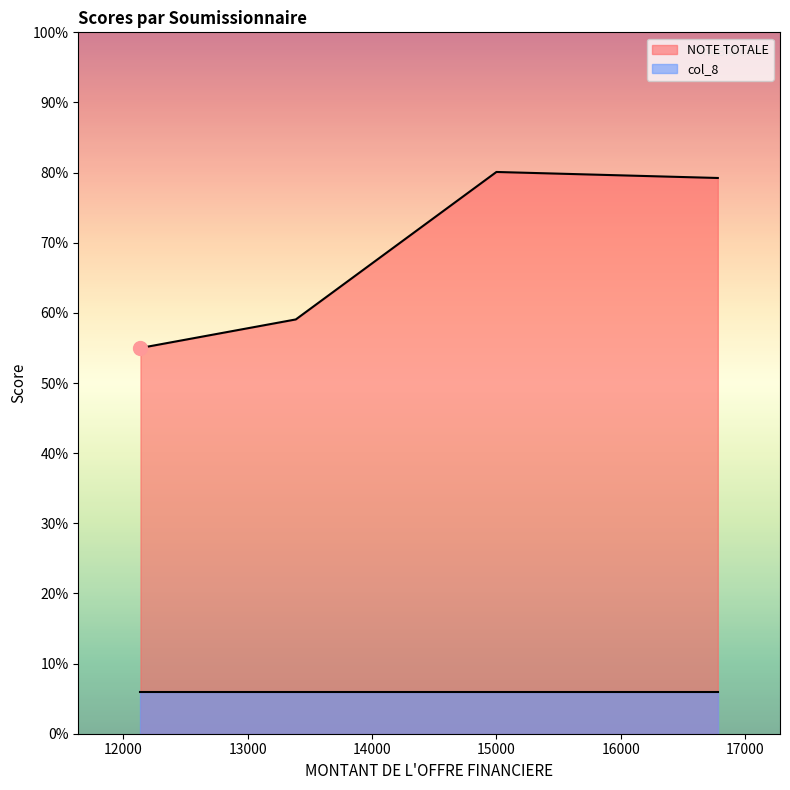

Read the NOTE TOTALE value at SOUMISSIONNAIRE 4.

79.2